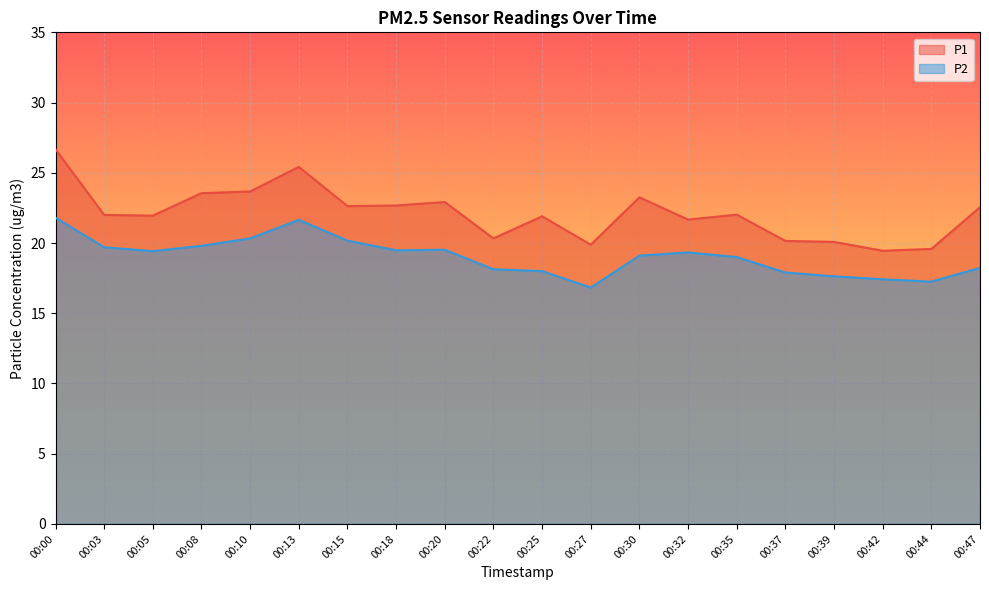

Reading left to right, what are all the values shown in this chart?

P1: 26.7	22.0	21.9	23.6	23.7	25.4	22.6	22.7	22.9	20.3	21.9	19.9	23.2	21.7	22.0	20.1	20.1	19.4	19.6	22.6
P2: 21.8	19.7	19.4	19.8	20.3	21.6	20.2	19.5	19.5	18.1	18.0	16.8	19.1	19.3	19.0	17.9	17.6	17.4	17.2	18.2